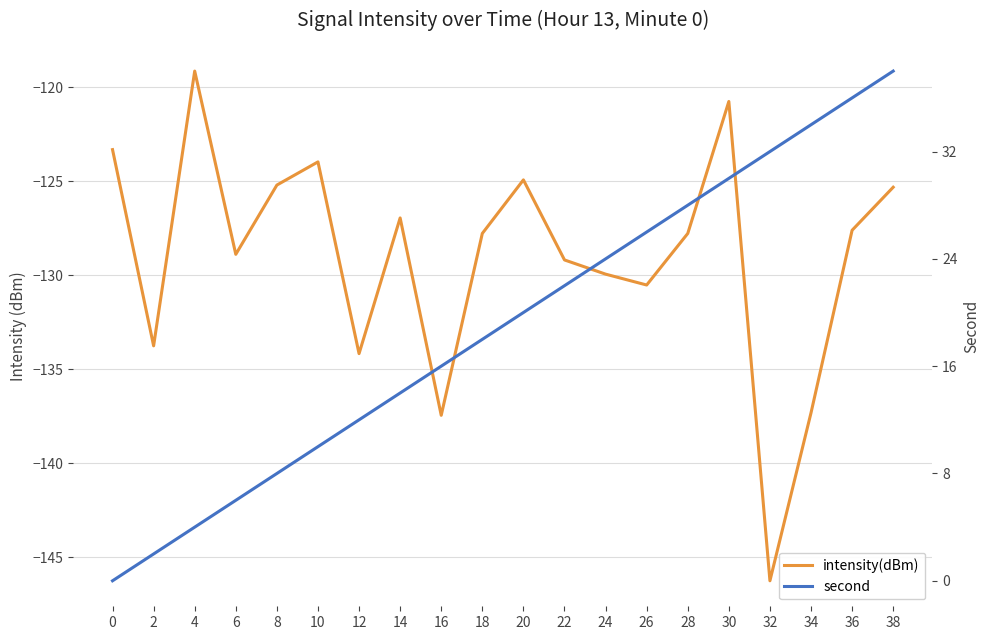

At which label does intensity(dBm) reach its peak?

4